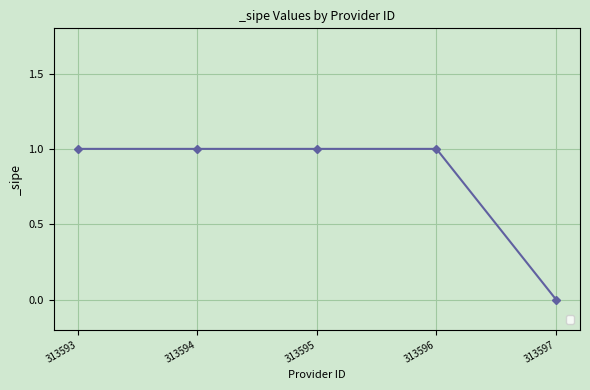

Reading left to right, list all the values displayed in this chart.

313593=1	313594=1	313595=1	313596=1	313597=0